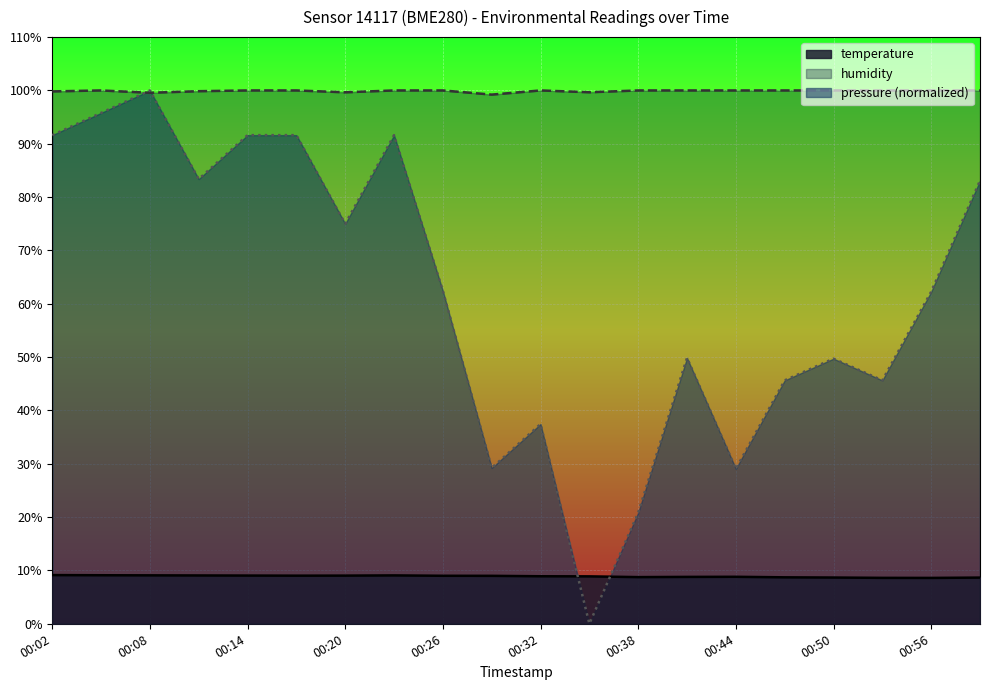

Reading left to right, transcribe all the data shown in this chart.

temperature: 9.1	9.1	9.1	9.1	9.0	9.0	9.0	9.1	9.0	9.0	8.9	8.9	8.8	8.8	8.8	8.7	8.7	8.6	8.6	8.7
humidity: 99.8	100.0	99.6	99.9	100.0	100.0	99.7	100.0	100.0	99.2	100.0	99.7	100.0	100.0	100.0	100.0	100.0	100.0	100.0	100.0
pressure_norm: 91.6	95.8	100.0	83.4	91.6	91.6	75.0	91.6	62.4	29.2	37.5	0.0	20.8	49.9	29.1	45.6	49.7	45.6	62.3	83.1